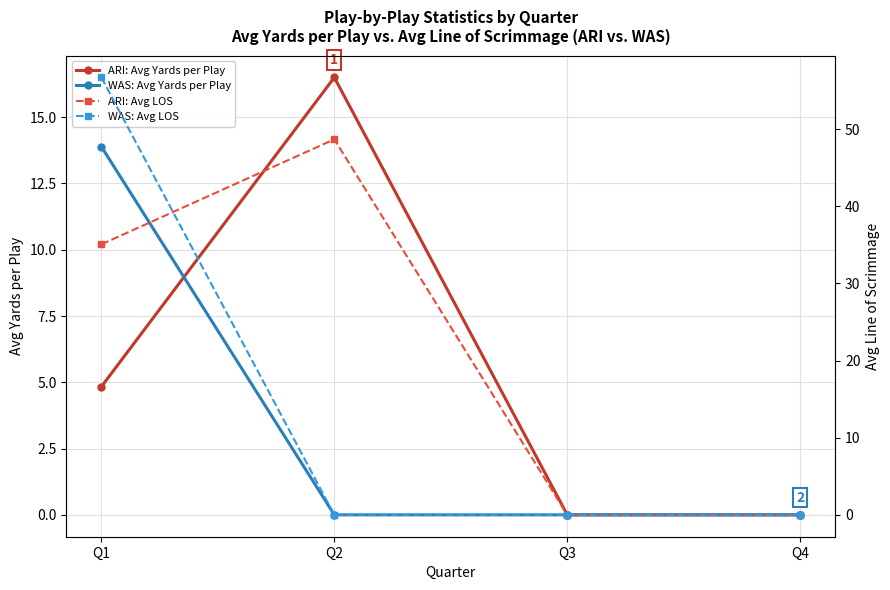

In ARI: Avg LOS, how many points are higher than both neighbors (excluding endpoints)?

1